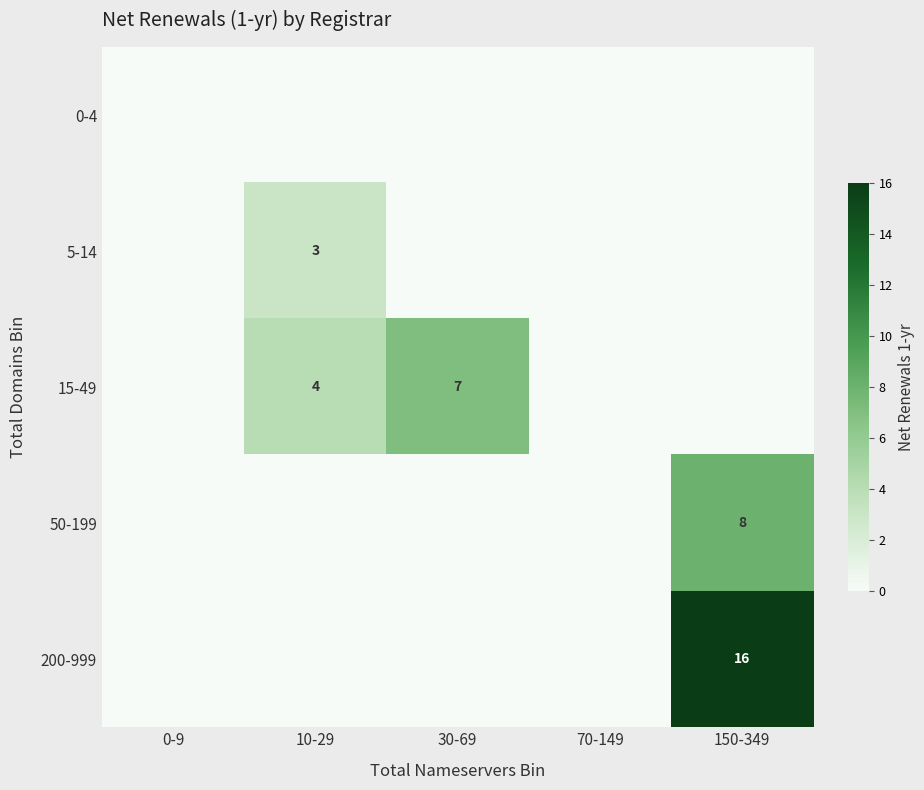

Which series changed the most between 10-29 and 150-349?

200-999